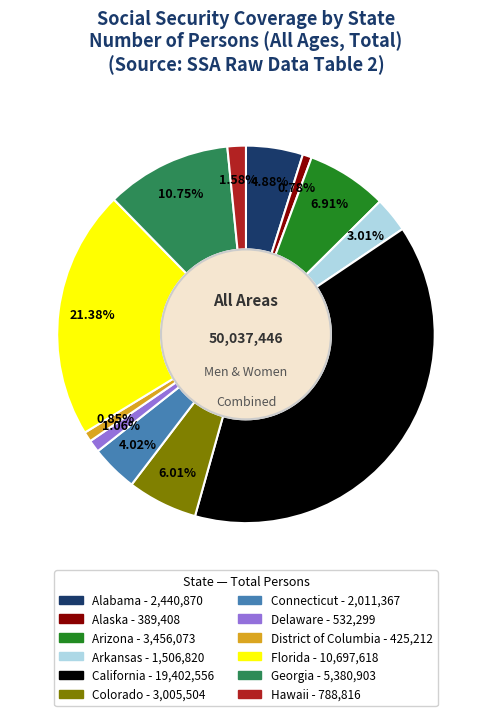

Count the number of slices in the pie.

12